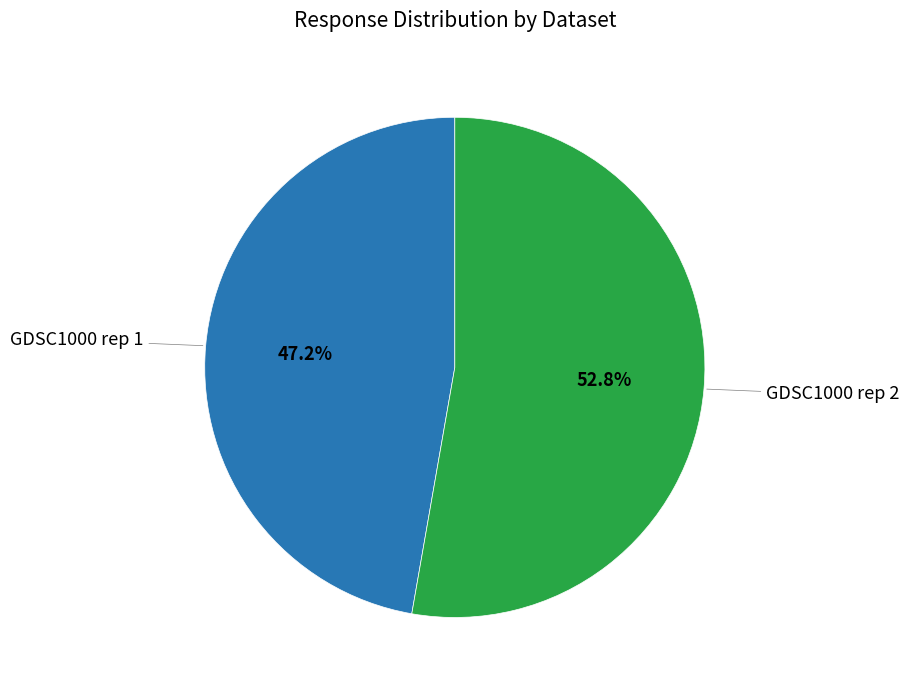

Is there a majority slice in this chart?

Yes